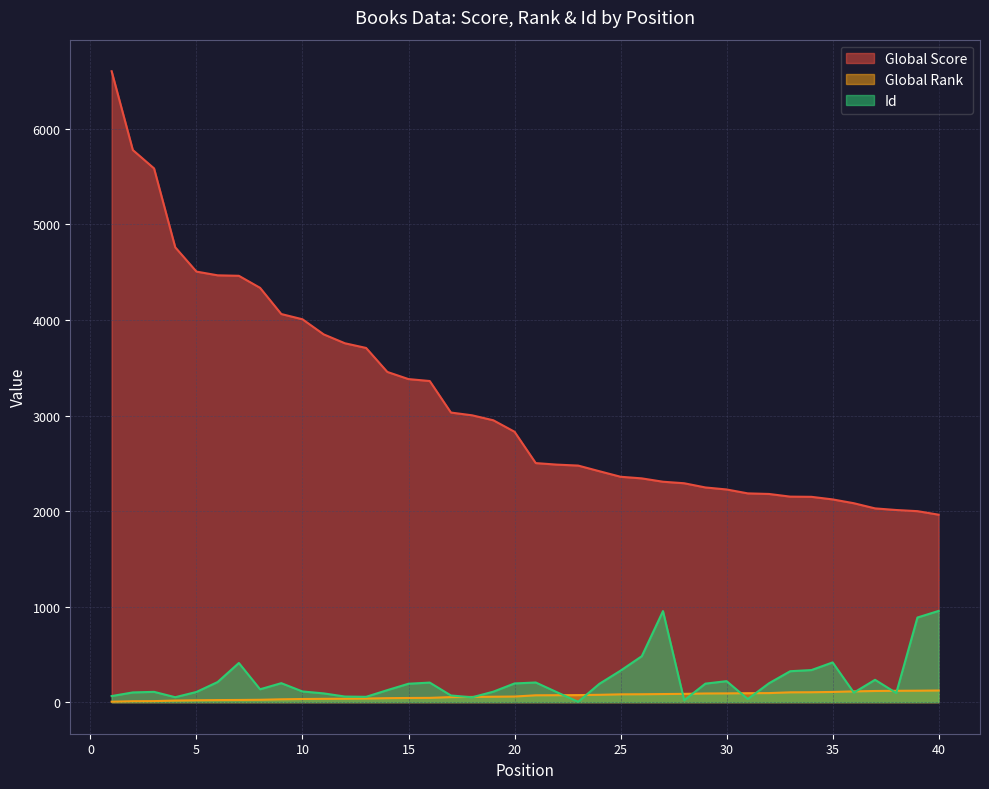

True or false: Id and Global Score intersect in this chart.

False